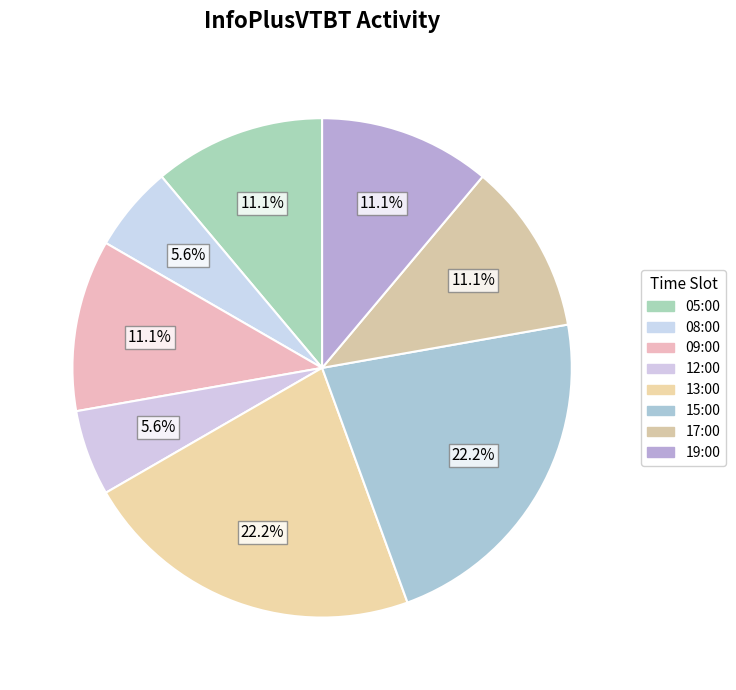

Is there any slice that represents more than half of the pie?

No